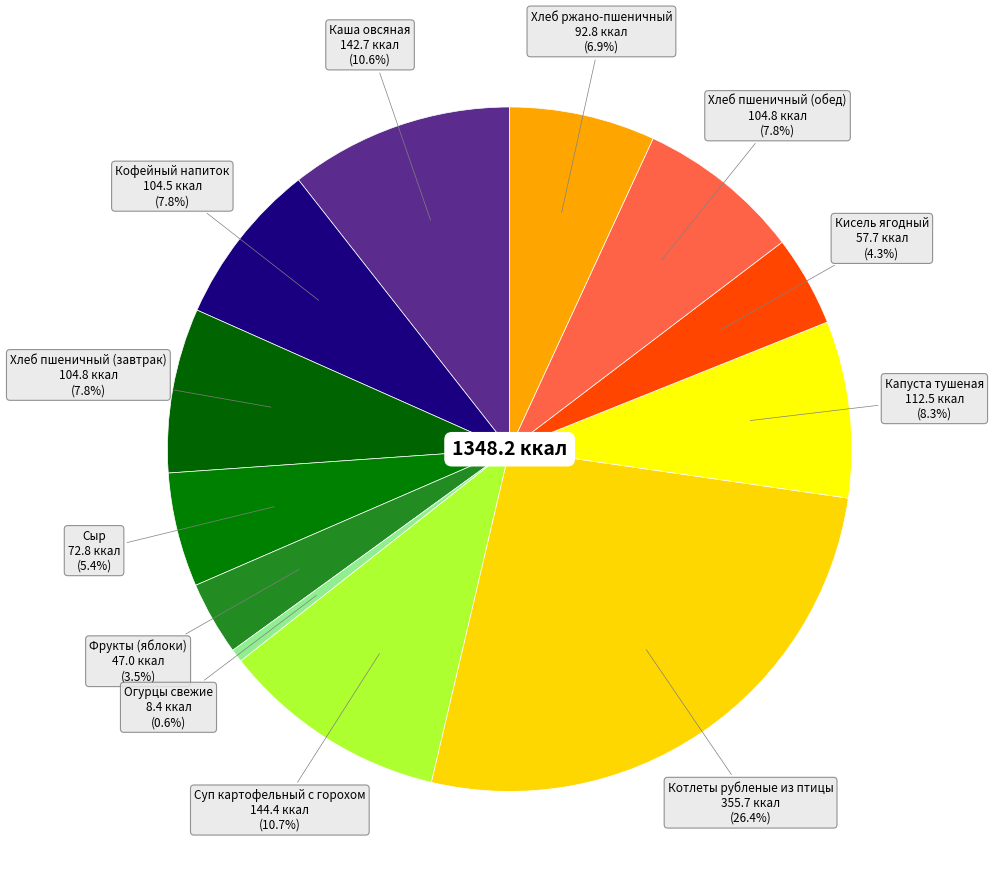

Is there a majority slice in this chart?

No